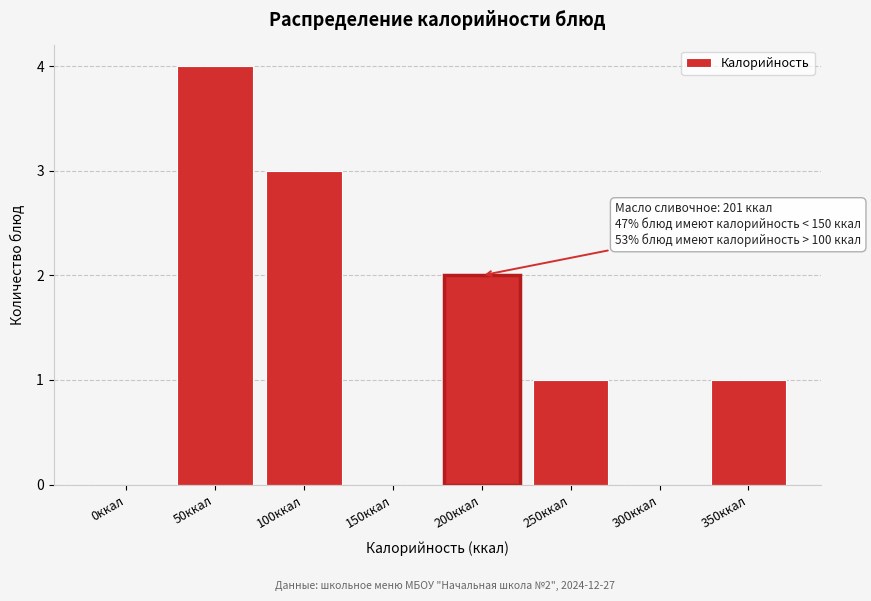

Reading left to right, extract all data points from this chart.

0ккал=0	50ккал=4	100ккал=3	150ккал=0	200ккал=2	250ккал=1	300ккал=0	350ккал=1